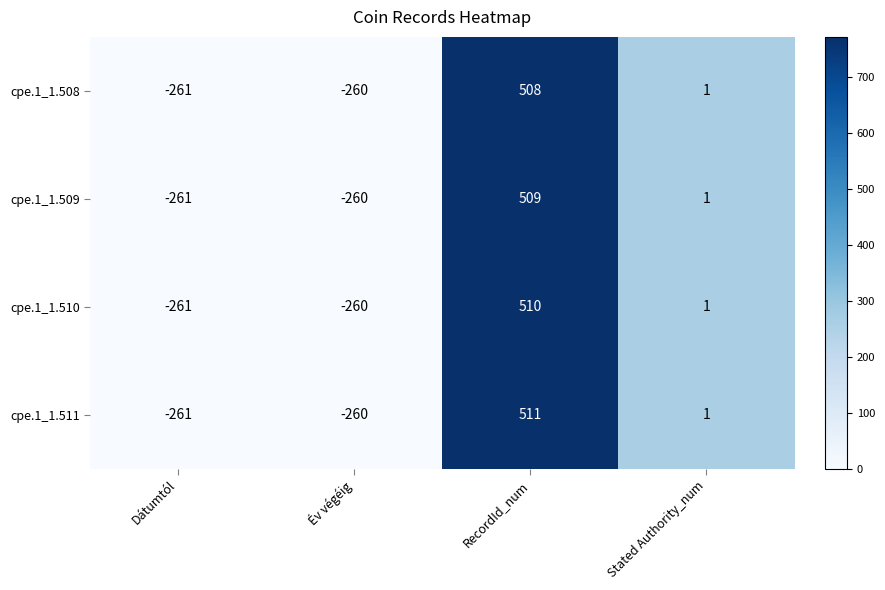

What is the difference between the maximum and minimum values in the cpe.1_1.509 series?

770